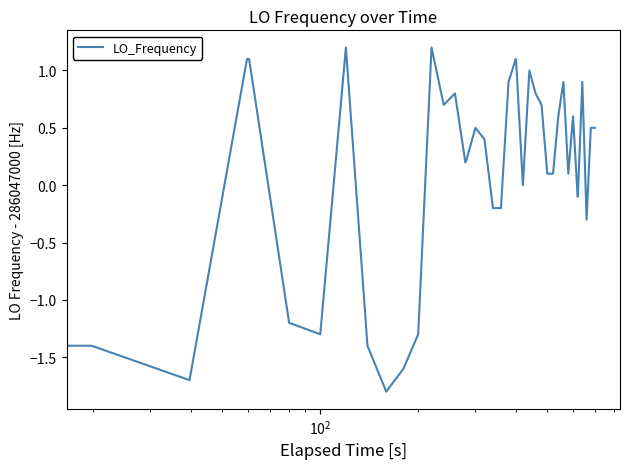

What is the smallest value displayed?

-1.8